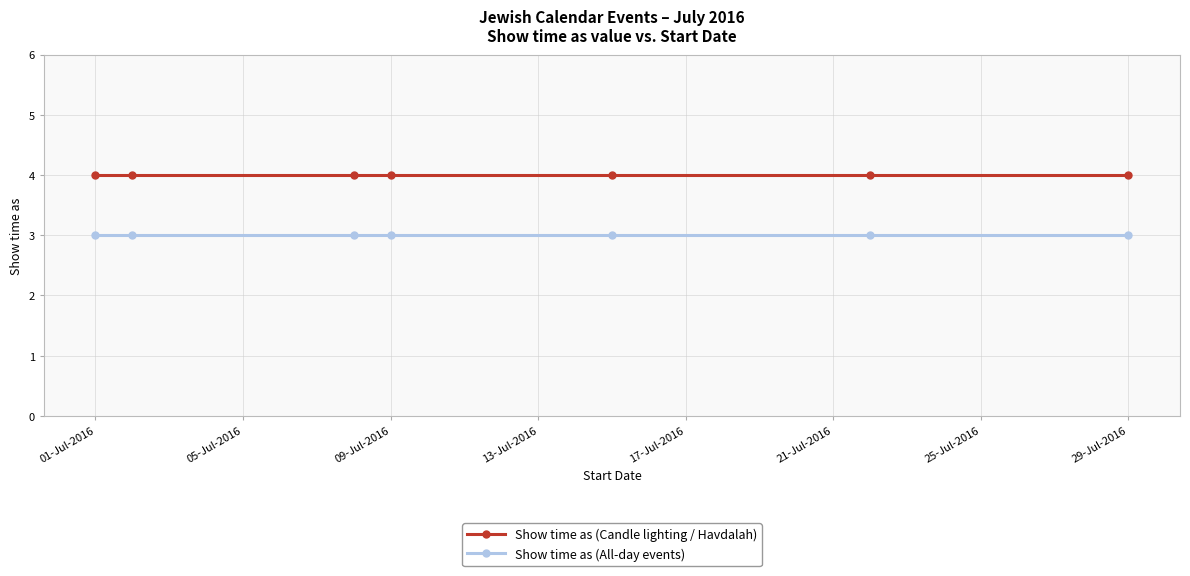

True or false: Show time as (Candle lighting / Havdalah) and Show time as (All-day events) intersect in this chart.

False